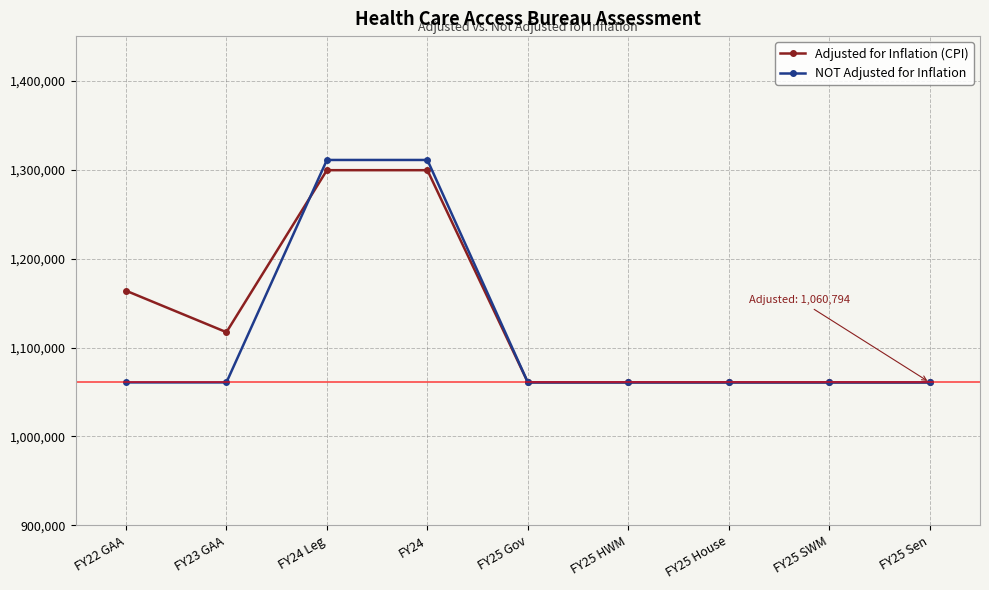

Where is the first local minimum for Adjusted for Inflation (CPI)?

FY23 GAA